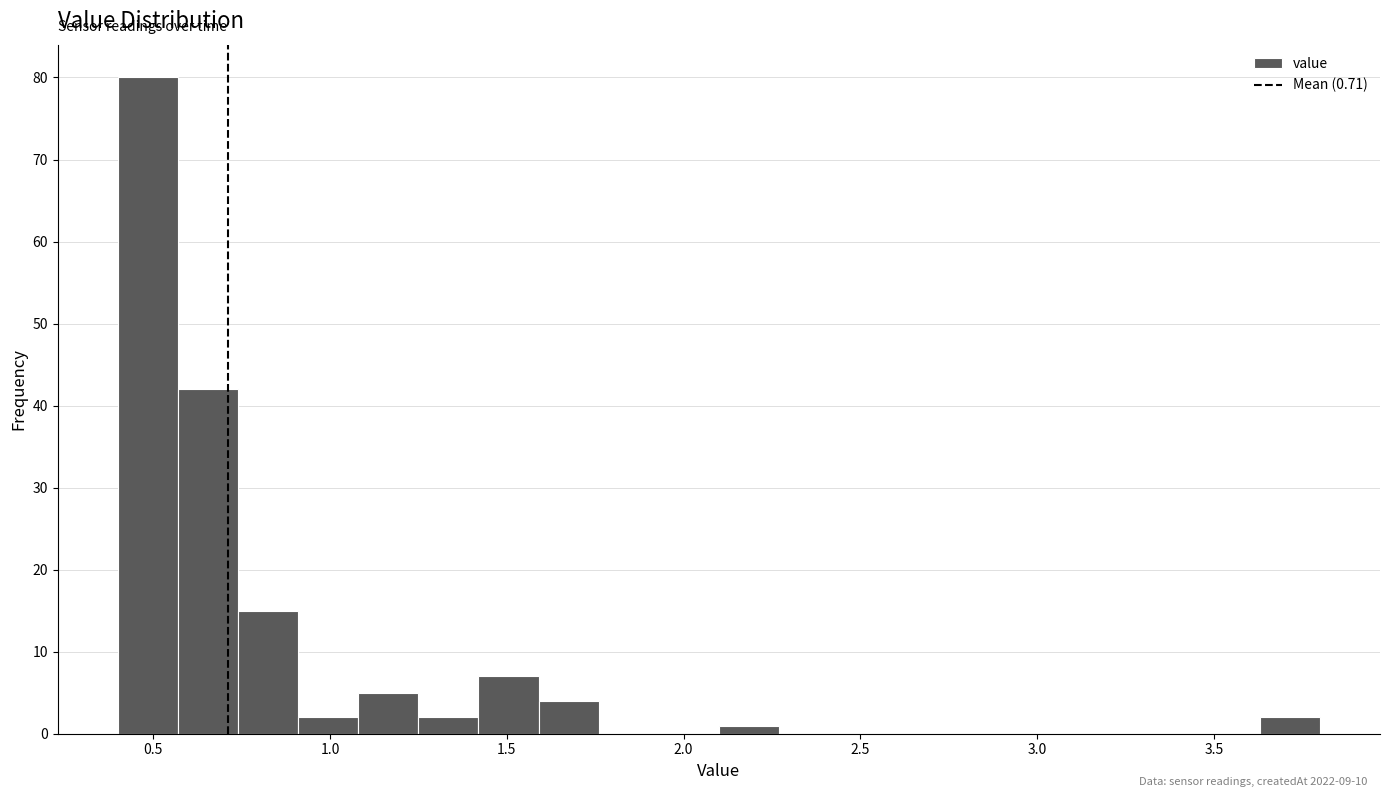

Around what value on the x-axis is the tallest bar? Give the approximate position of its centre, as read against the axis.

0.50